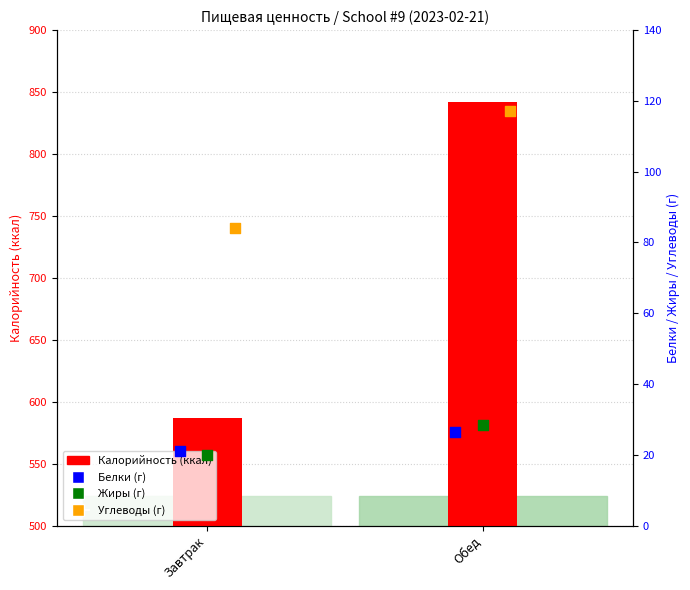

Is the value of Калорийность at Обед greater than the value of Белки at Обед?

Yes